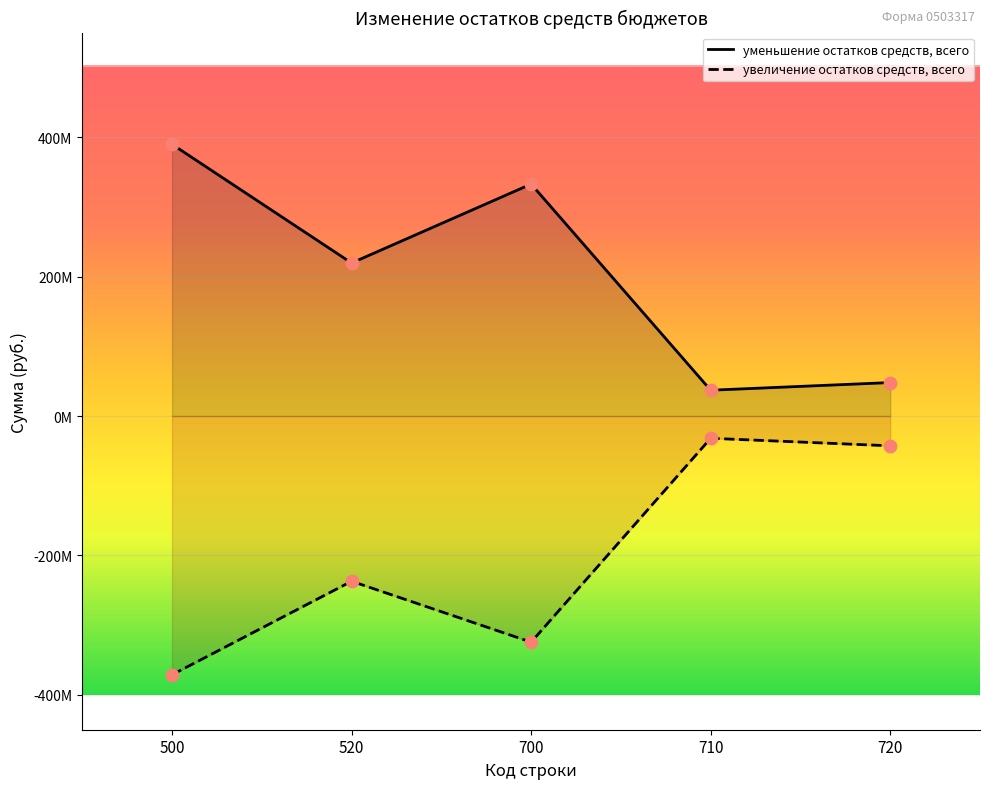

At which category is the sum across all series the highest?

500